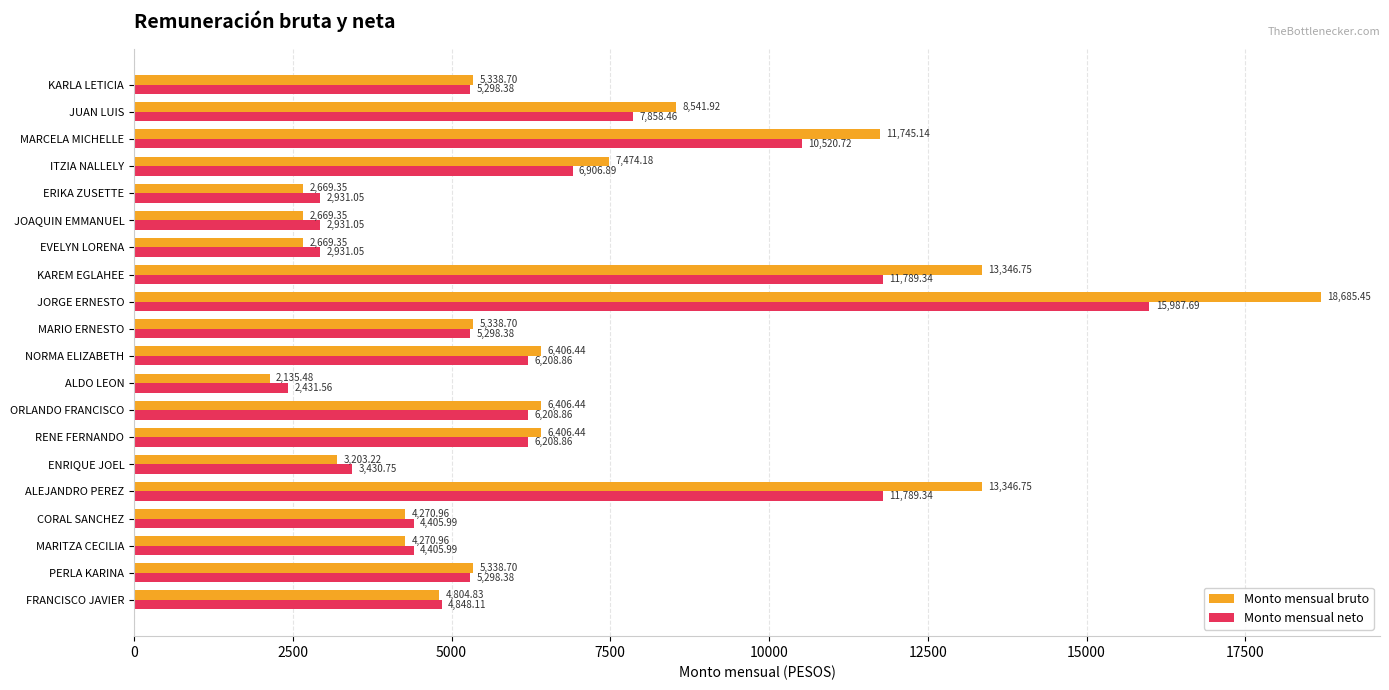

Where is Monto mensual neto nearest to the value 9209?

MARCELA MICHELLE